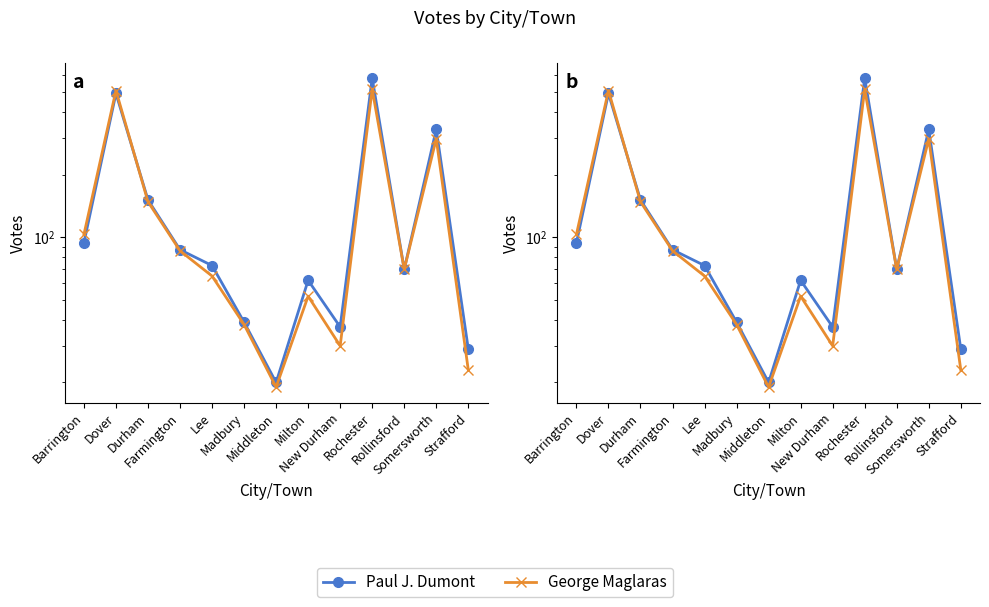

How many lines are shown in the chart?

2